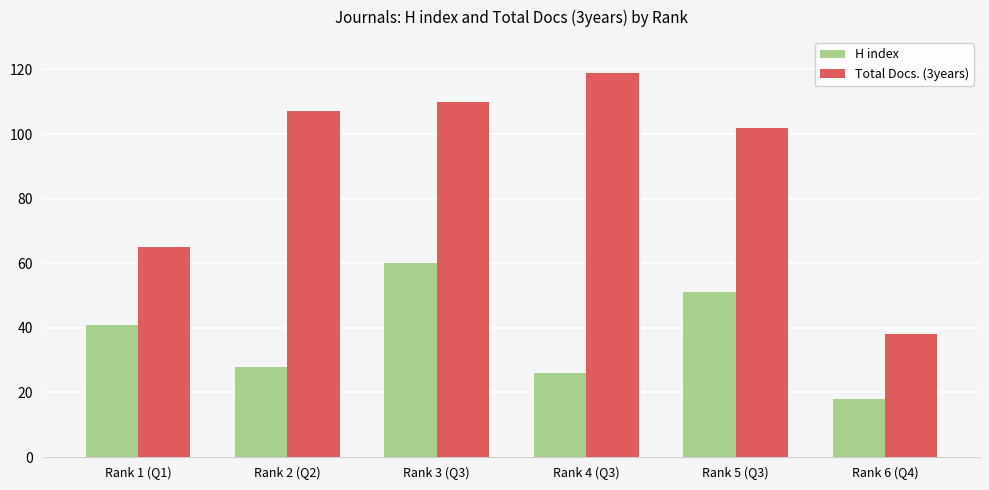

What is the smallest value displayed?

18